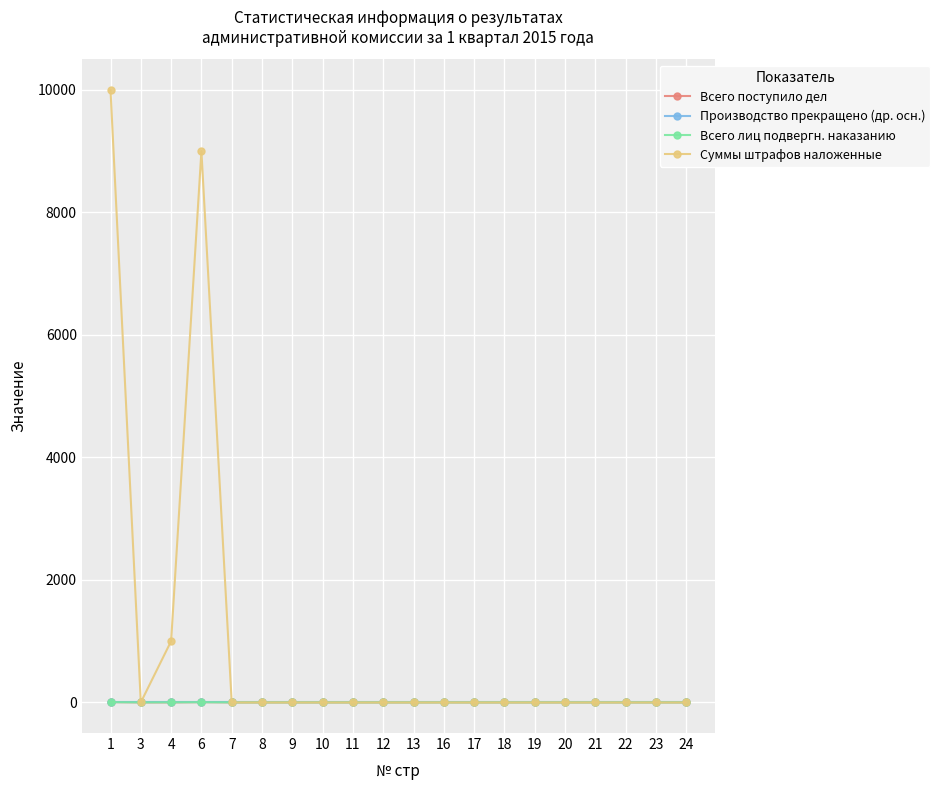

What is the maximum value for Суммы штрафов наложенные?

10000